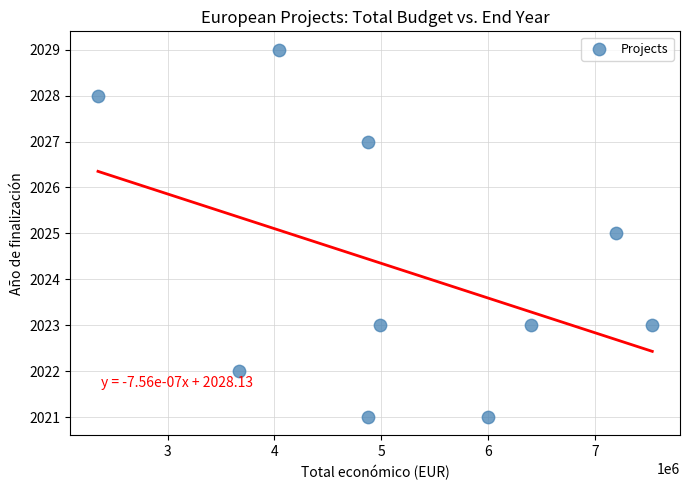

What is the average Y value?

2024